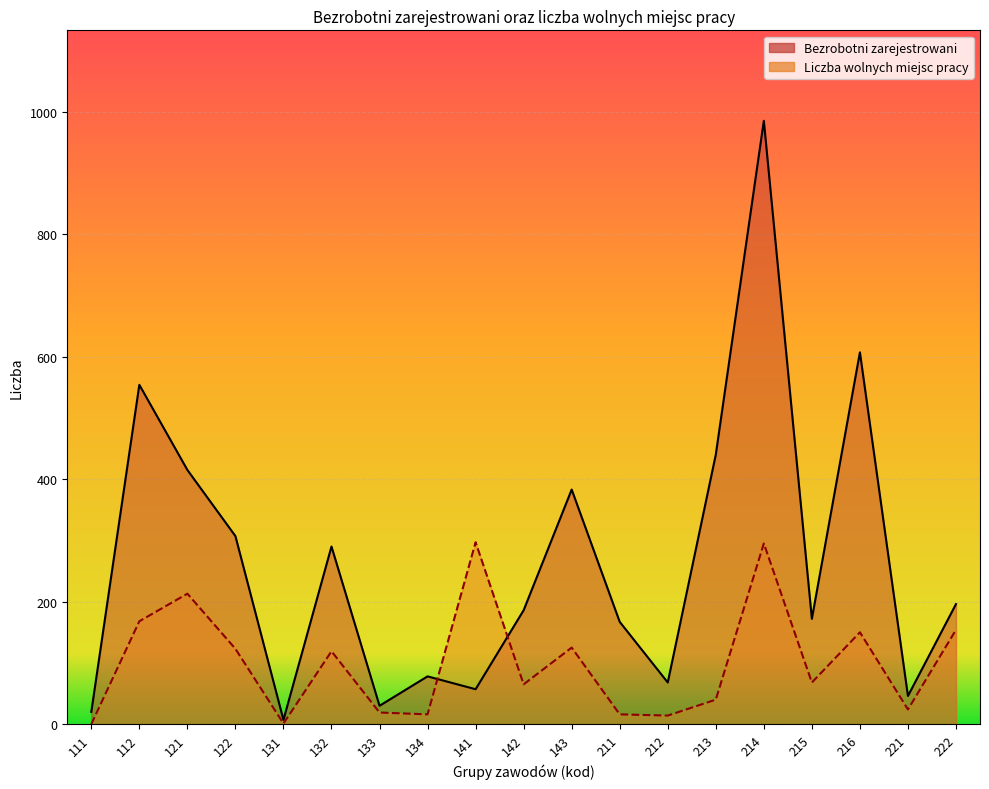

What is the total value across all series at 212?

82